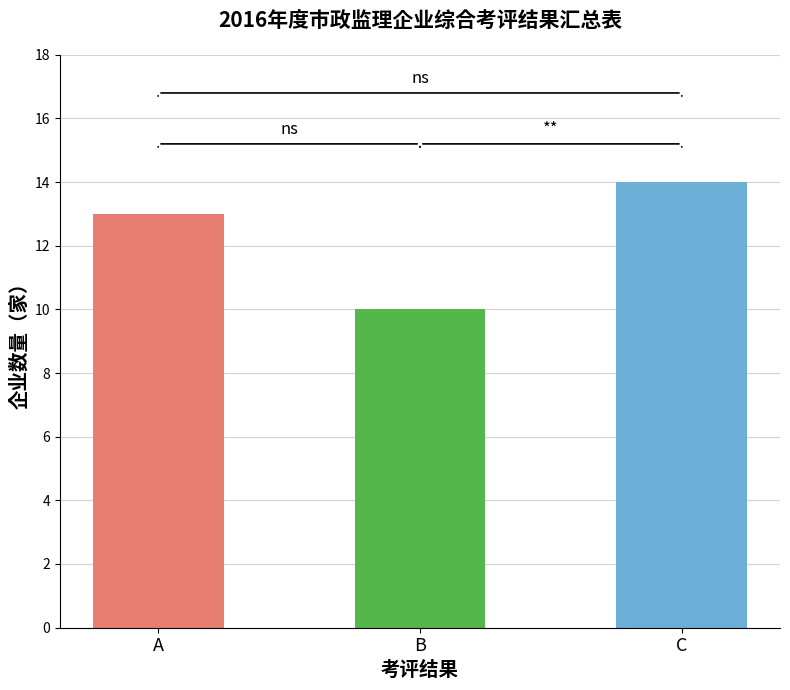

How many data points are less than 13?

1